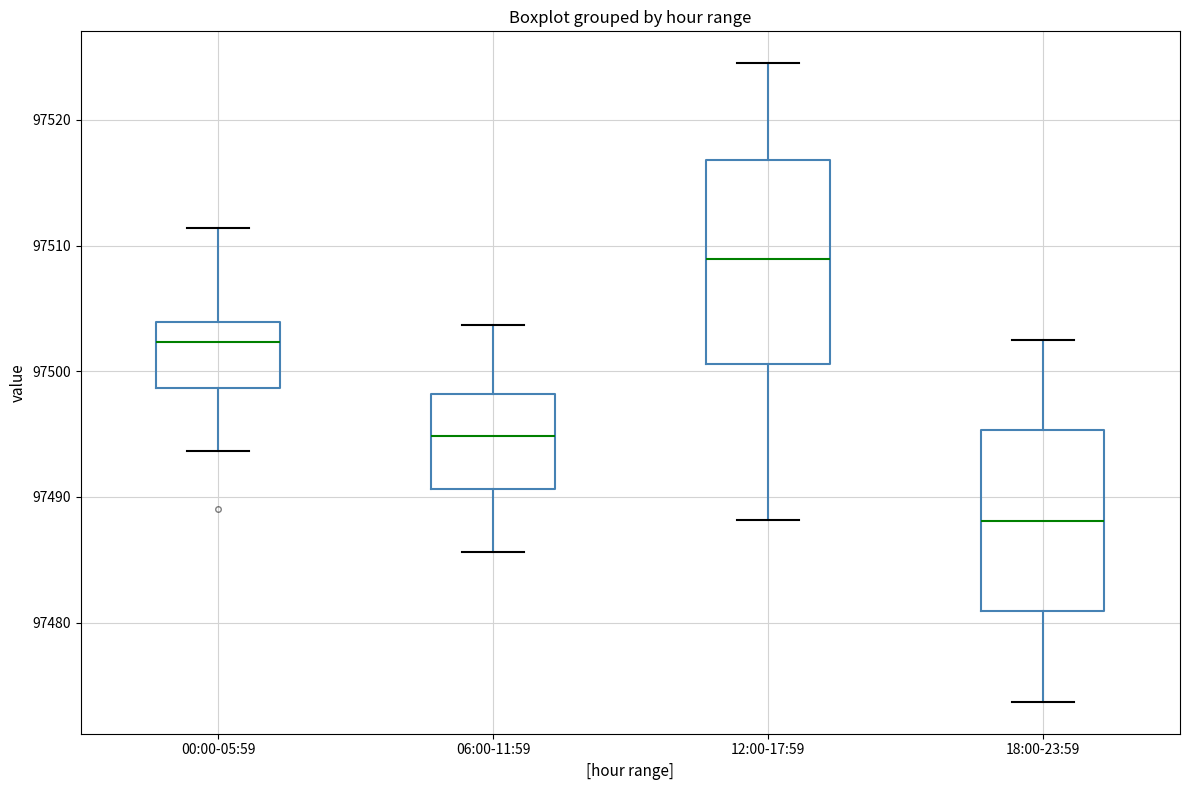

Reading left to right, transcribe this box plot: for each box, give where its median line is, the range the box spans, and where its two whiskers end, as read against the y-axis. The values are not printed on the chart, so give them approximately, as read against the axis.

00:00-05:59: median 97502, box 97499 to 97504, whiskers 97494 to 97511
06:00-11:59: median 97495, box 97491 to 97498, whiskers 97486 to 97504
12:00-17:59: median 97509, box 97501 to 97517, whiskers 97488 to 97525
18:00-23:59: median 97488, box 97481 to 97495, whiskers 97474 to 97503